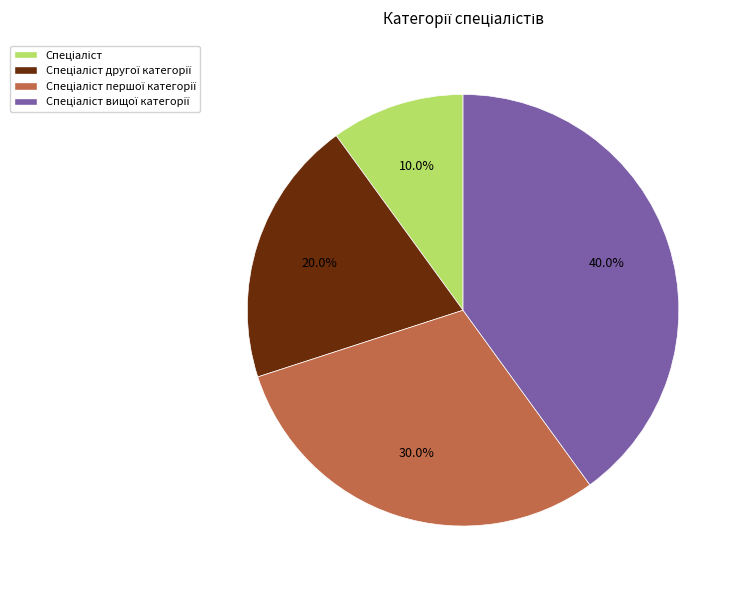

Does any single category account for the majority?

No